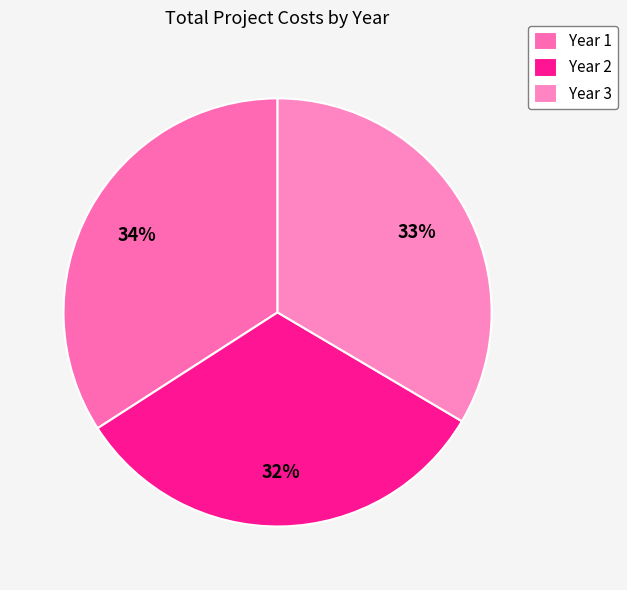

The Year 2 slice represents 32% of the pie. True or false?

True